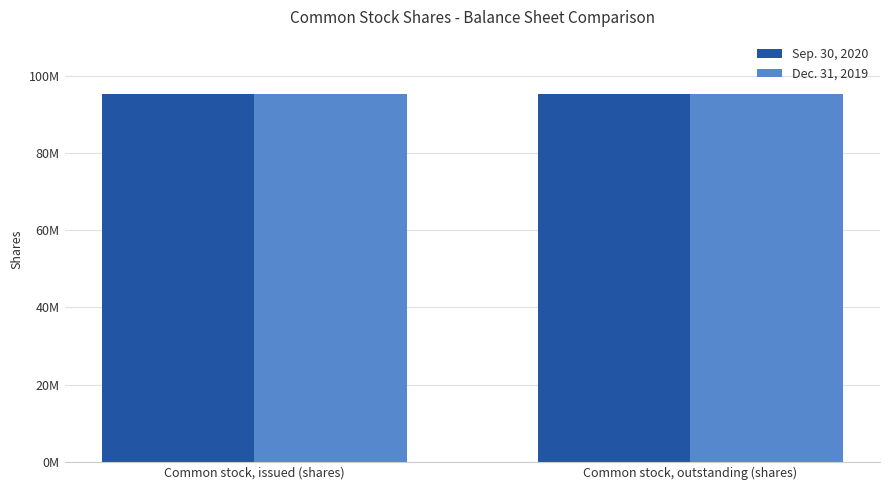

Does the chart contain any negative values?

No